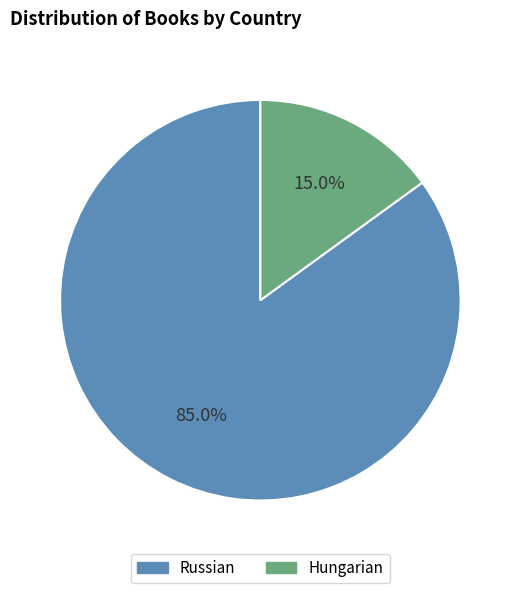

True or false: Hungarian accounts for 4% of the total.

False